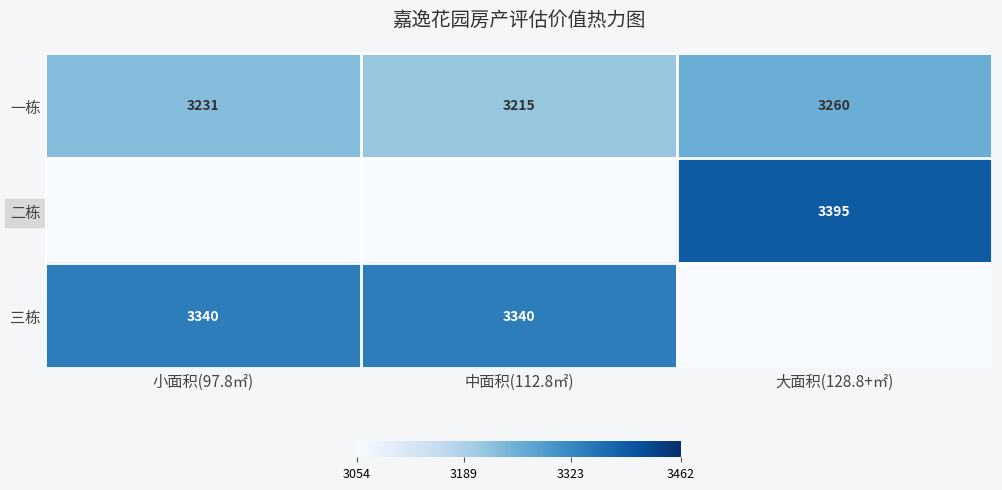

What is the sum of the 一栋 values at 中面积(112.8㎡) and 小面积(97.8㎡)?

6446